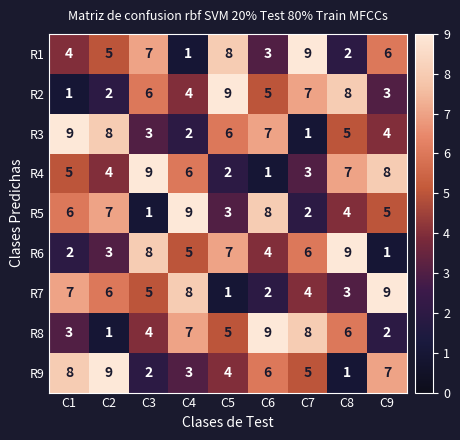

Rank the series at C4 from lowest to highest value.

R1, R3, R9, R2, R6, R4, R8, R7, R5